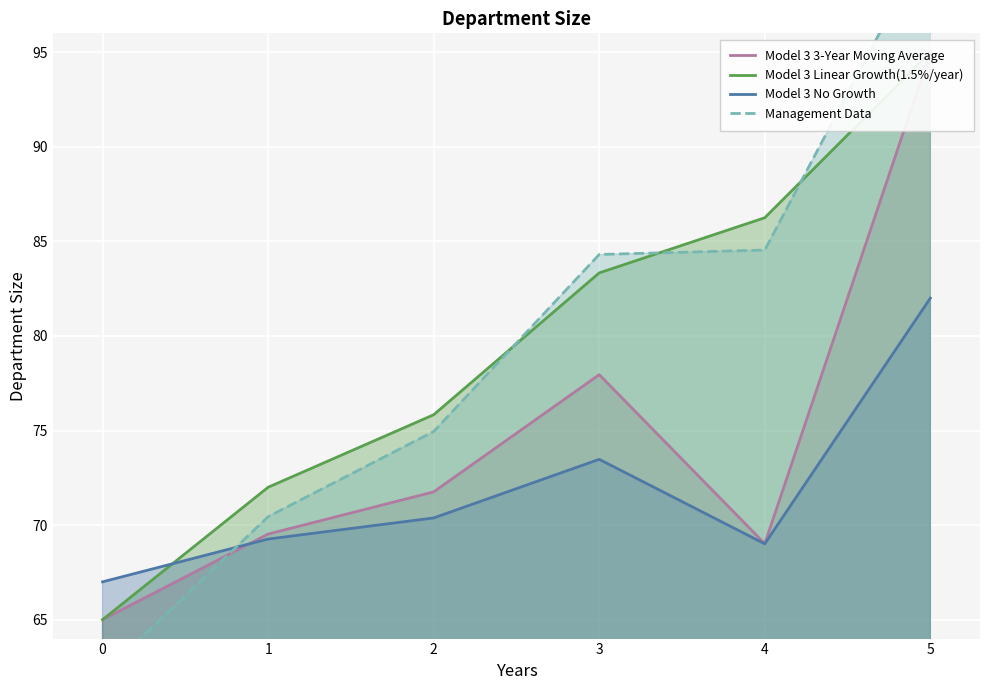

How many values in the Management Data series exceed 84?

3